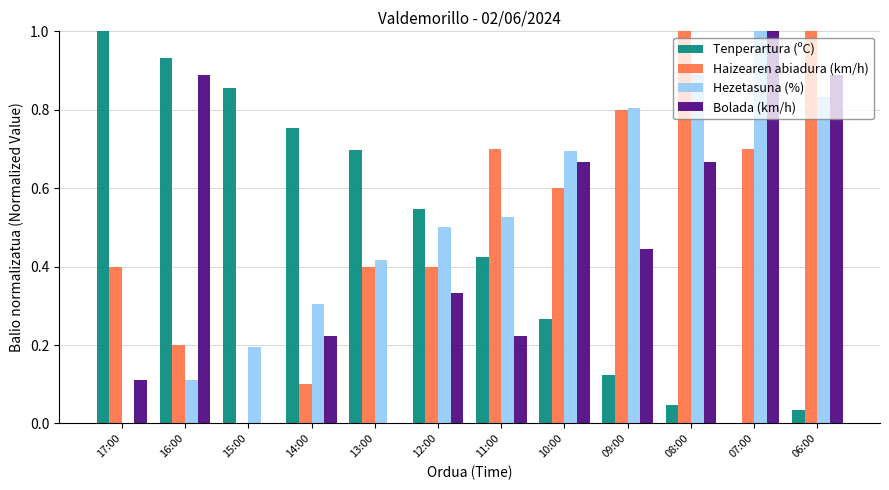

What is the sum of the Tenperartura (ºC) values at 15:00 and 16:00?

1.8